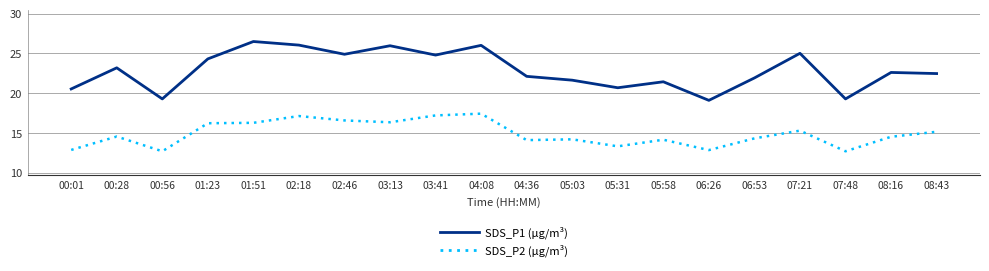

What is the difference between the highest and lowest values at 00:56?

6.6